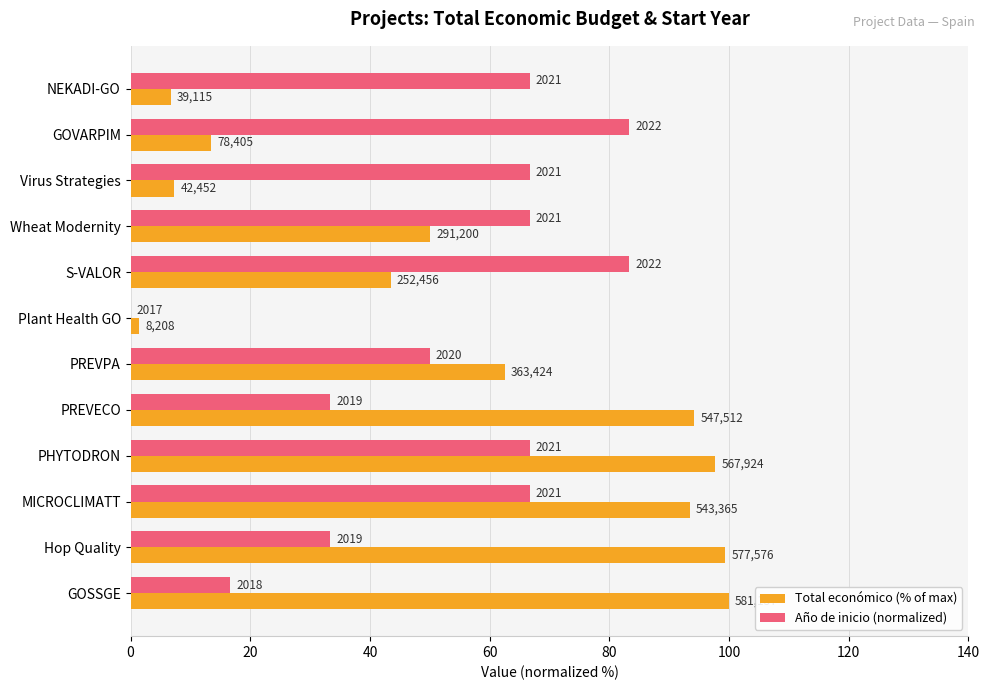

At how many categories does at least one series exceed 57?

11